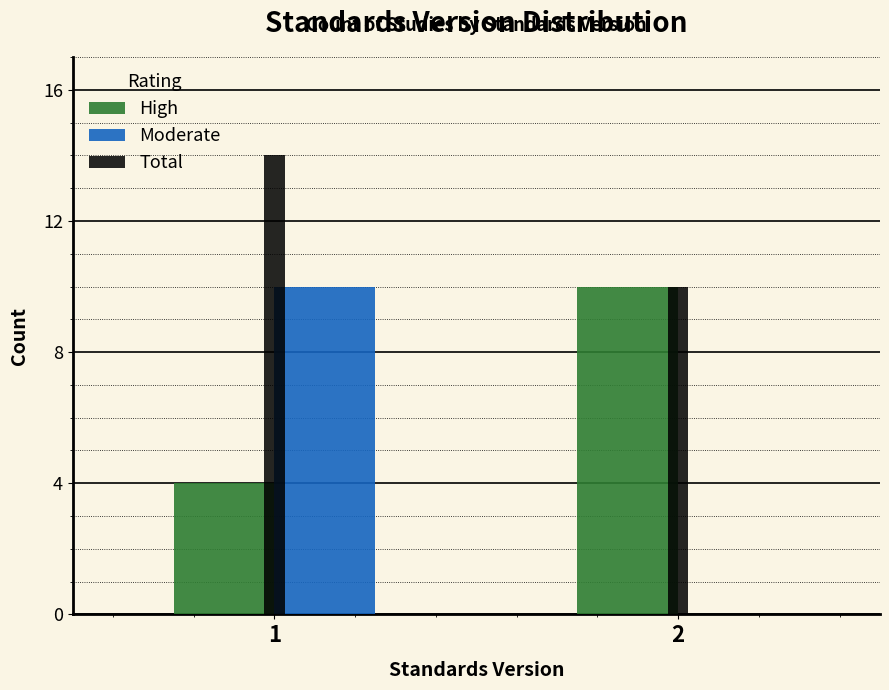

Reading right to left, list all the values displayed in this chart.

High: 2=10	1=4
Moderate: 2=0	1=10
Total: 2=10	1=14